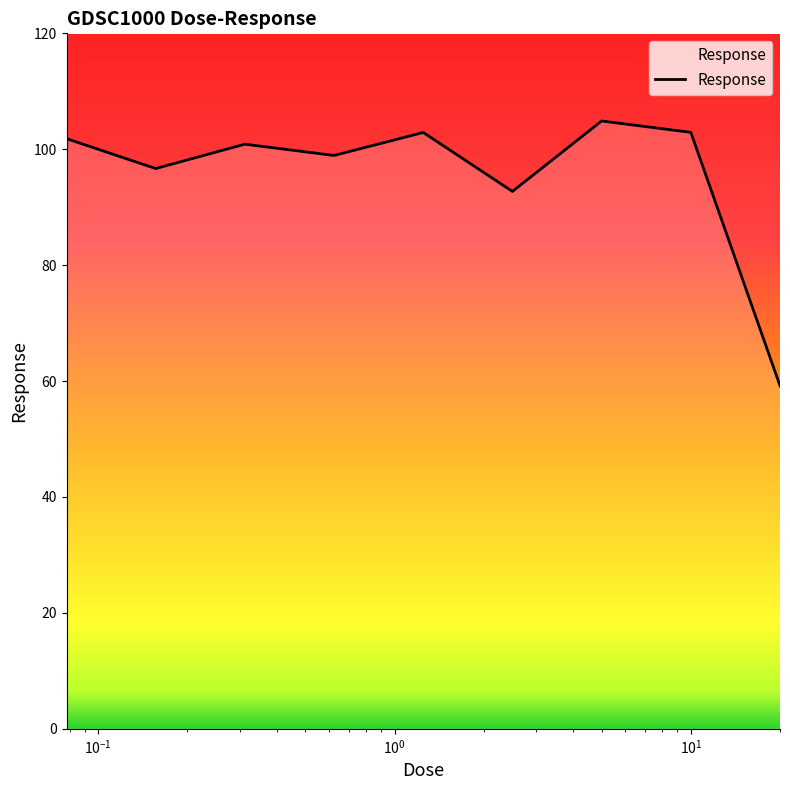

Reading left to right, transcribe all the data shown in this chart.

101.8	96.7	100.9	98.9	102.9	92.7	104.9	102.9	59.2